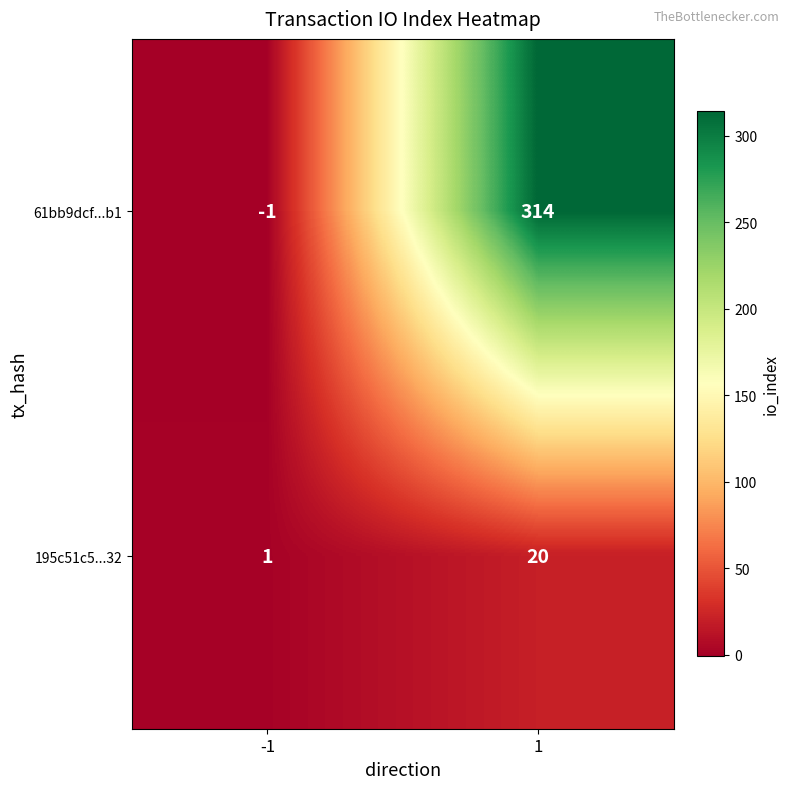

Reading right to left, transcribe all the data shown in this chart.

61bb9dcf...b1: 1=314	-1=-1
195c51c5...32: 1=20	-1=1